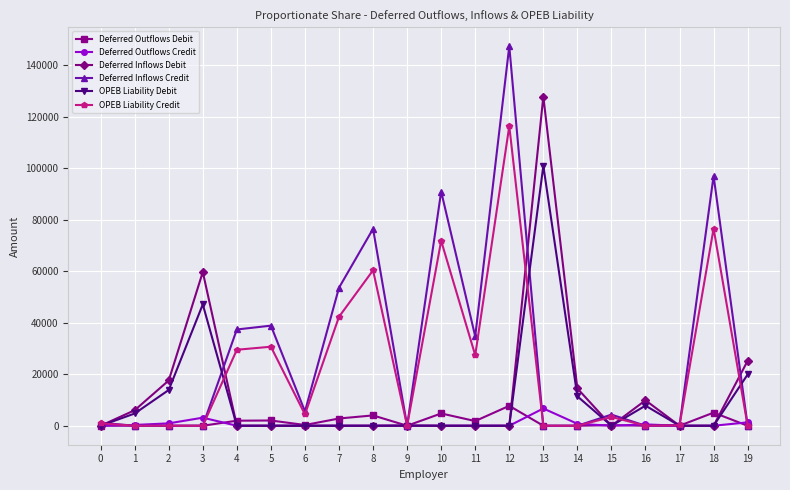

What is the difference between the Deferred Inflows Debit values at 3 and 18?

59723